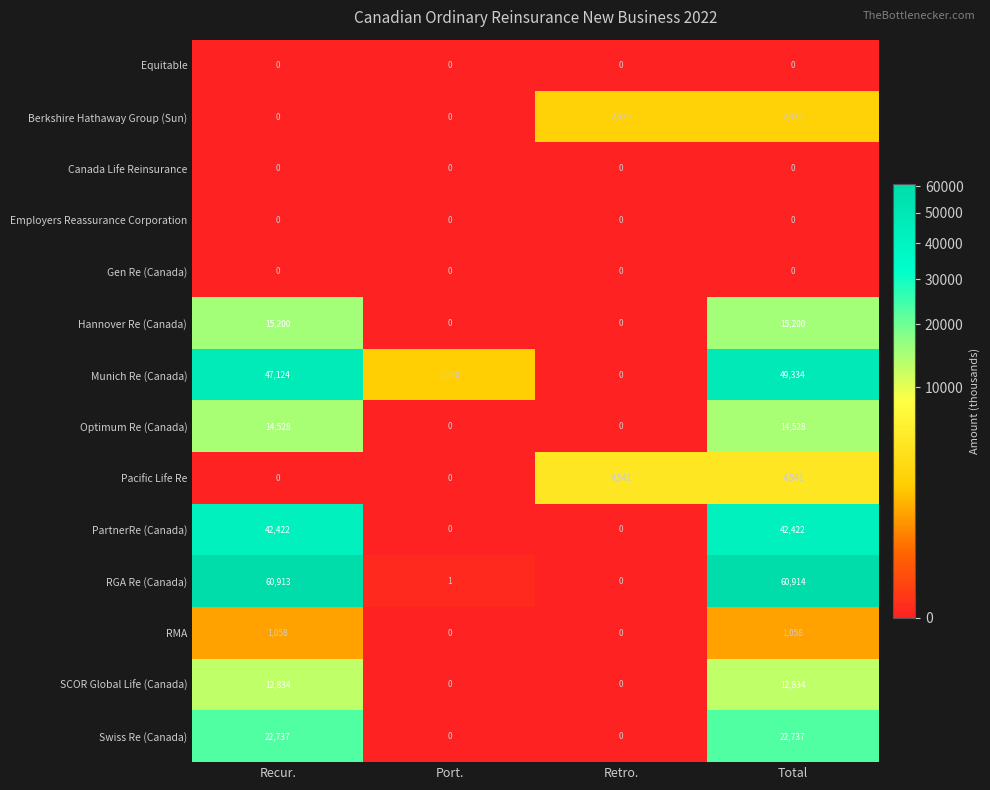

What is the difference between the second highest and second lowest values in the Optimum Re (Canada) series?

14528